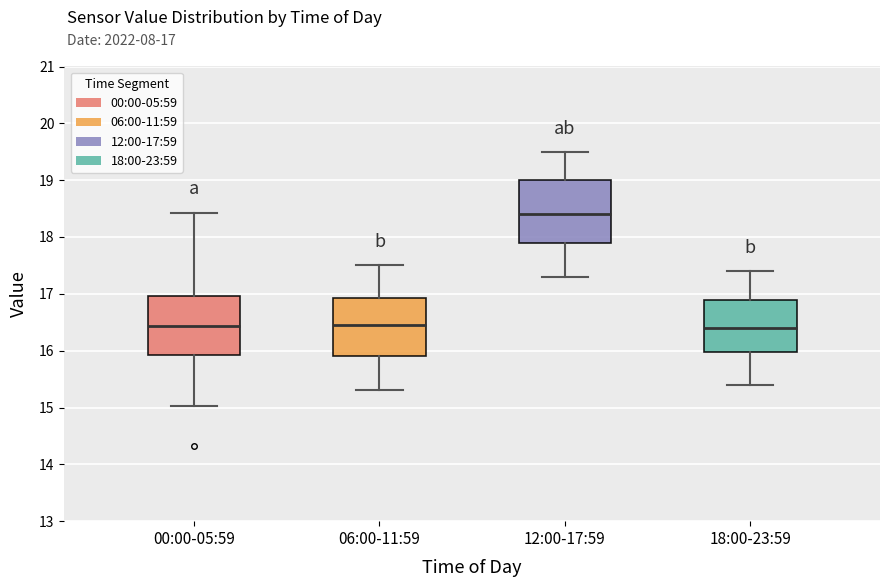

Where does the upper whisker of the box for 00:00-05:59 end on the y-axis? The values are not printed on the chart, so give them approximately, as read against the axis.

18.4